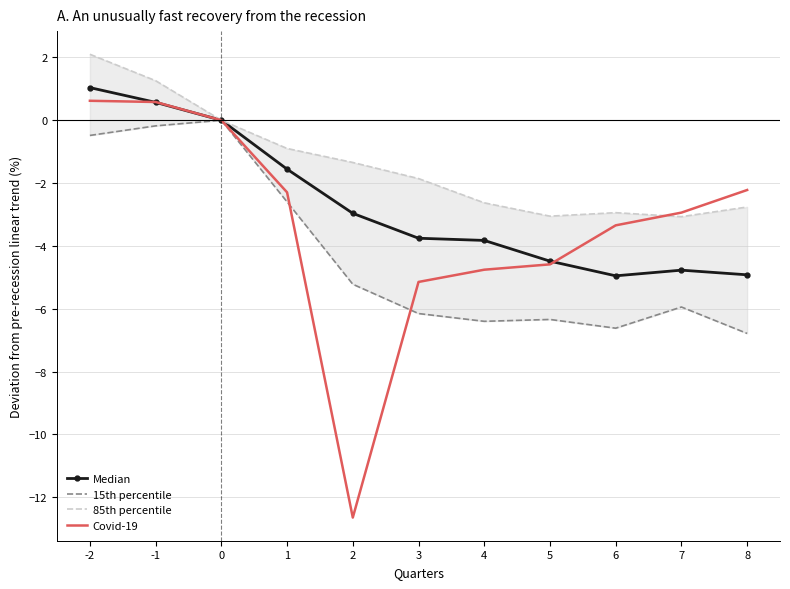

Where is the first local maximum for 85th percentile?

6